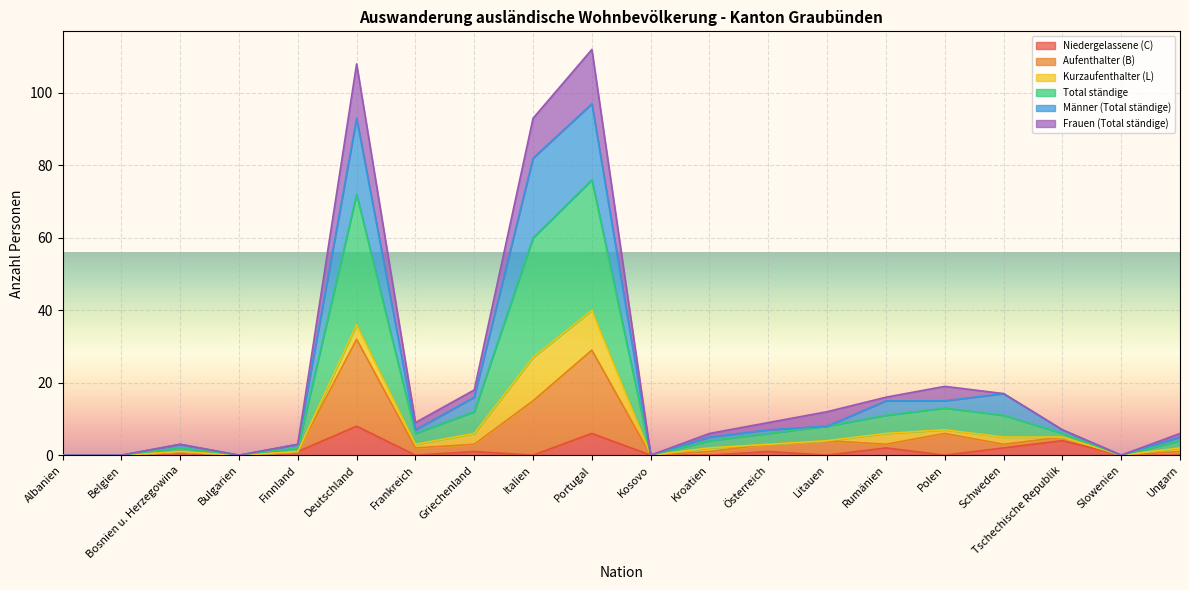

How many lines are shown in the chart?

6